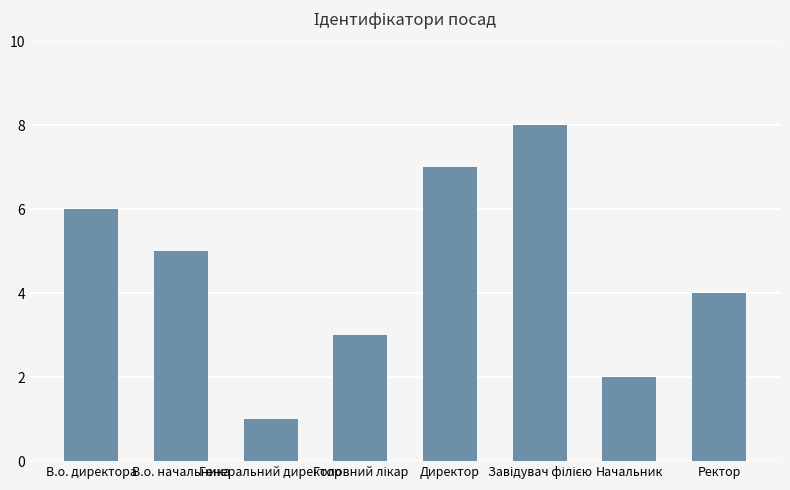

How many values are between 3 and 7?

5